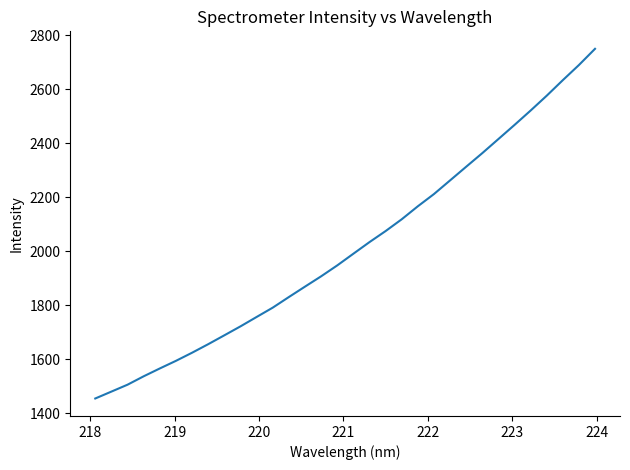

What is the minimum value shown in the chart?

1453.9